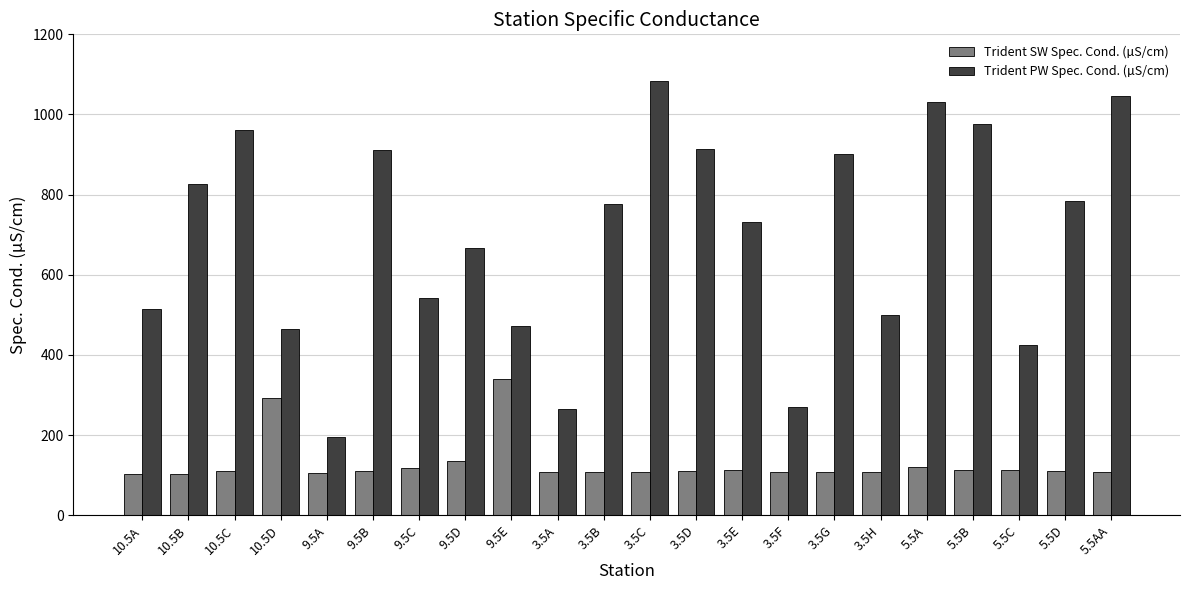

Which series has the largest total across all categories?

Trident PW Spec. Cond. (µS/cm)